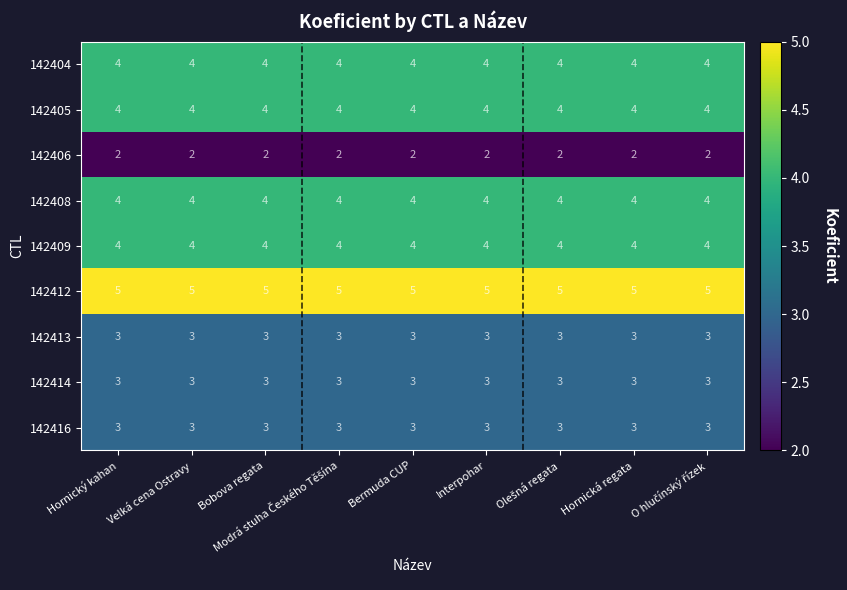

What is the spread (max minus min) of values at Hornická regata?

3